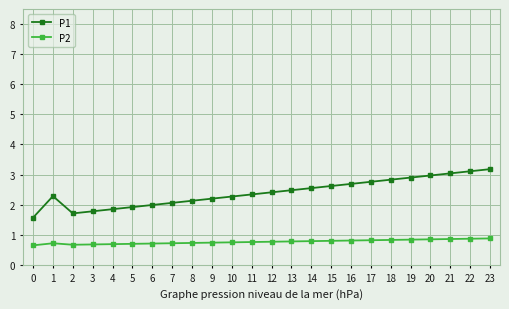

What is the spread (max minus min) of values at 14?

1.8